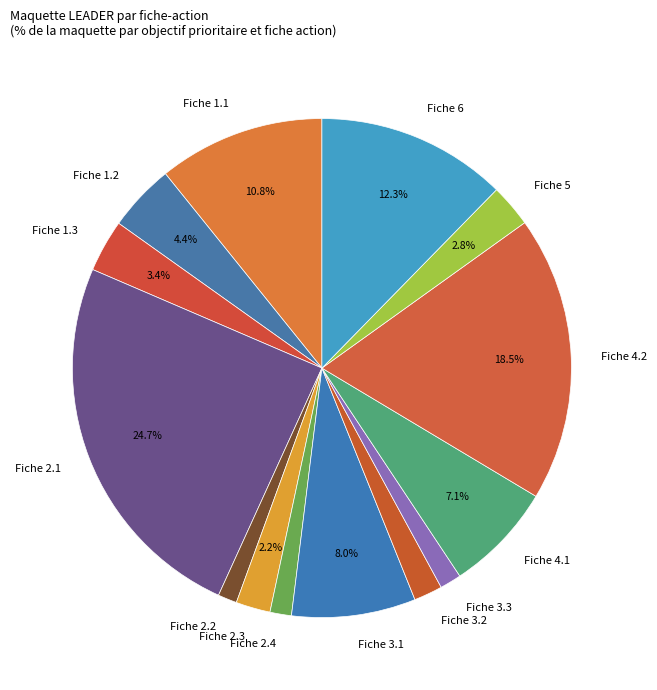

Combined, do Fiche 1.1 and Fiche 3.2 account for over 50%?

No